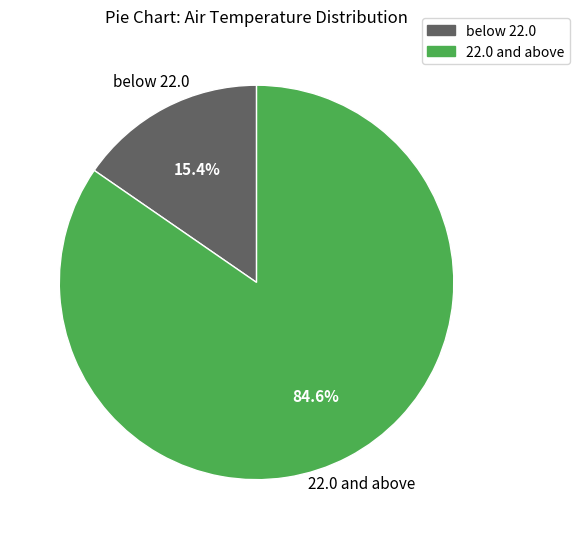

Which has a higher value, below 22.0 or 22.0 and above?

22.0 and above